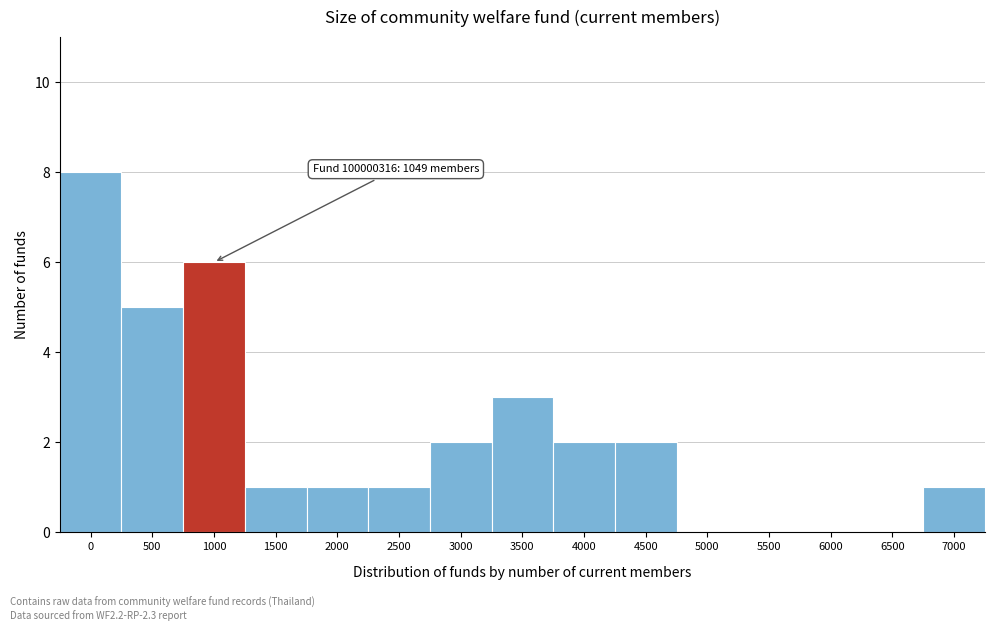

Reading left to right, transcribe all the data shown in this chart.

0=8	500=5	1000=6	1500=1	2000=1	2500=1	3000=2	3500=3	4000=2	4500=2	5000=0	5500=0	6000=0	6500=0	7000=1